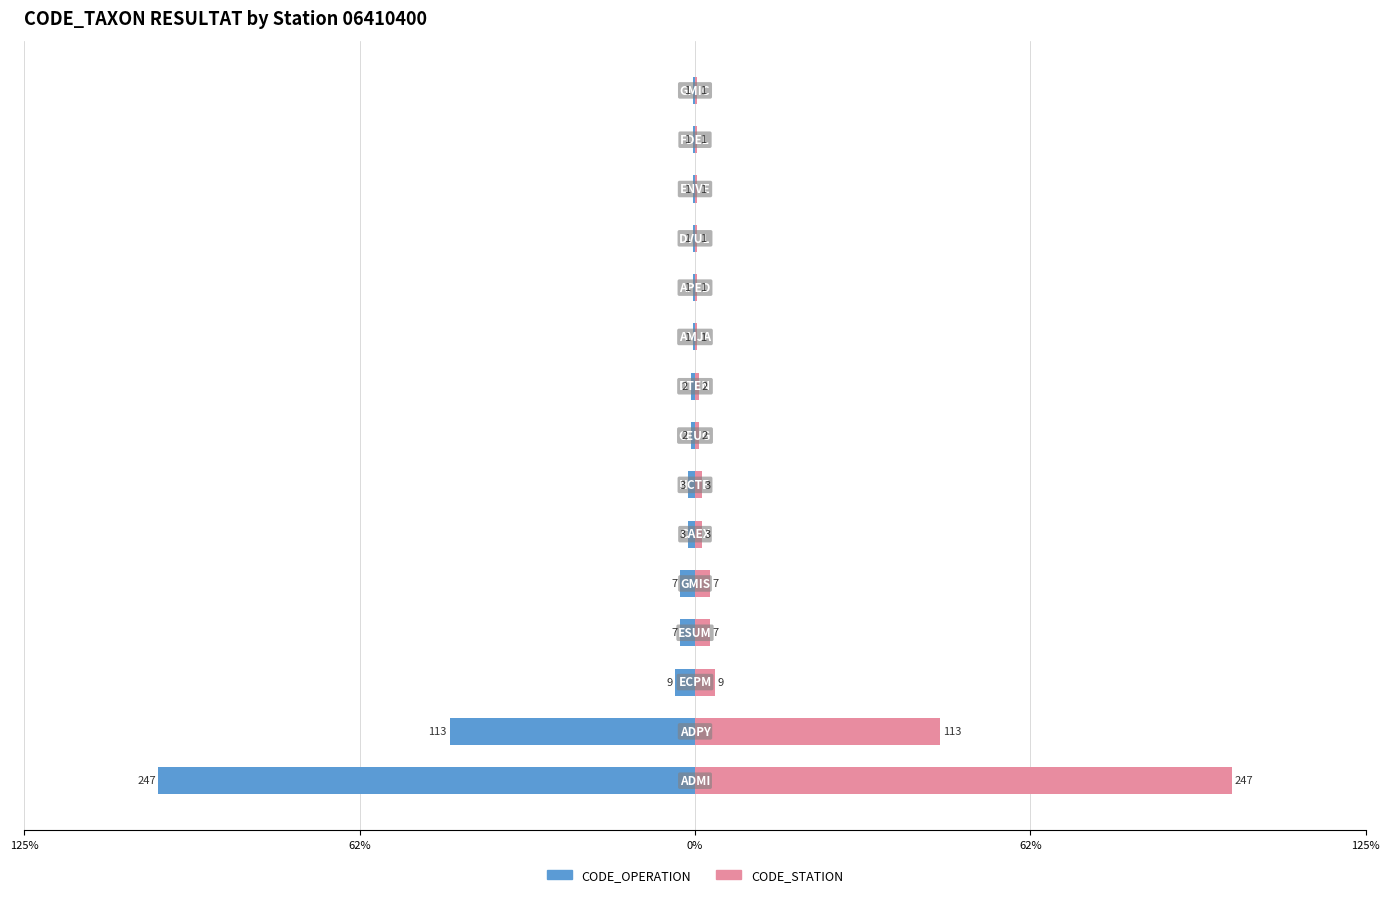

The CODE_STATION series shows 22.5 at 125%. True or false?

False